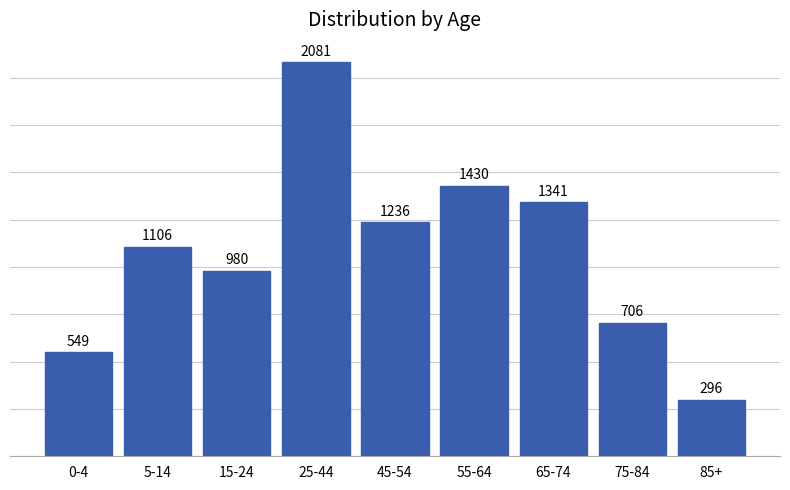

Reading left to right, what are all the values shown in this chart?

549	1106	980	2081	1236	1430	1341	706	296